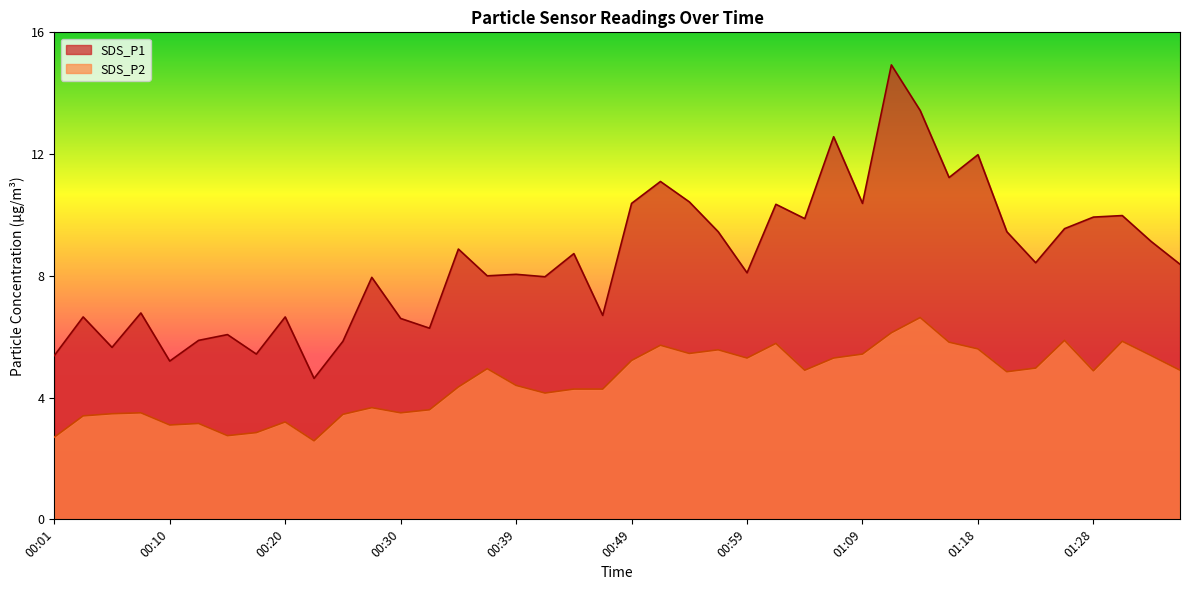

What is the minimum value shown in the chart?

2.6